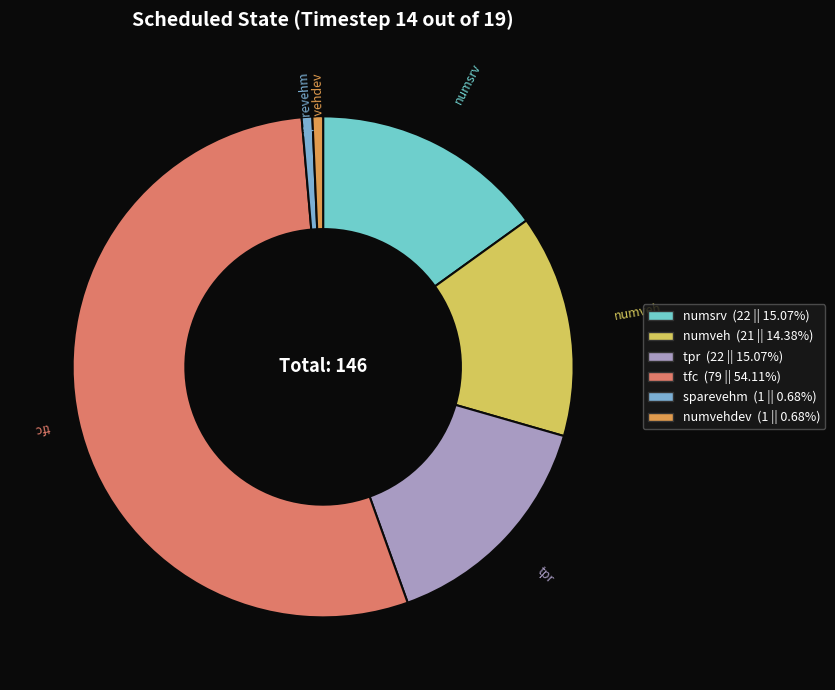

Which slice is the largest?

tfc